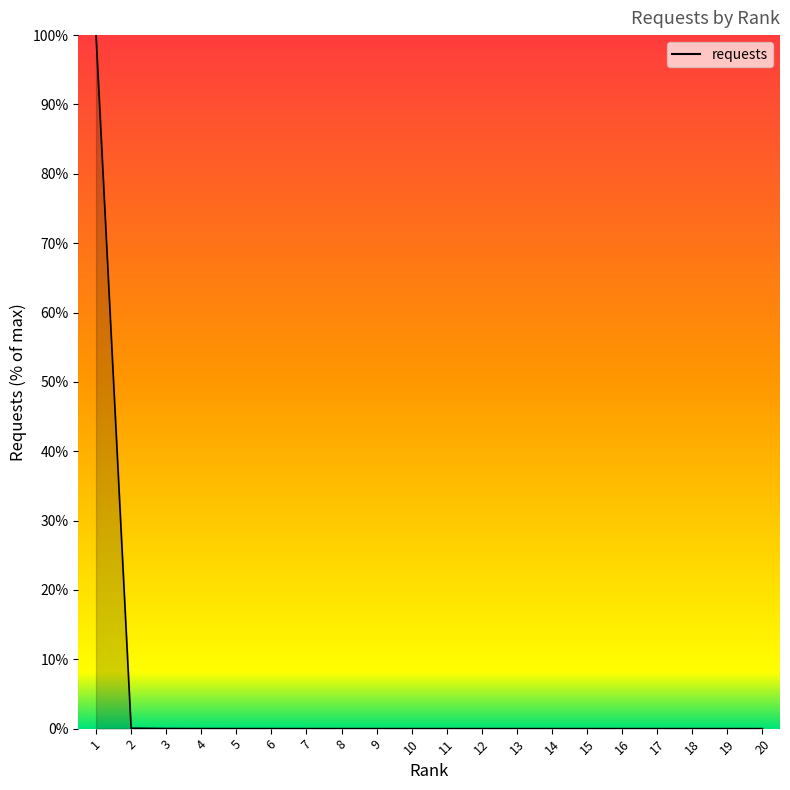

What is the difference between the maximum and minimum values?

100.0